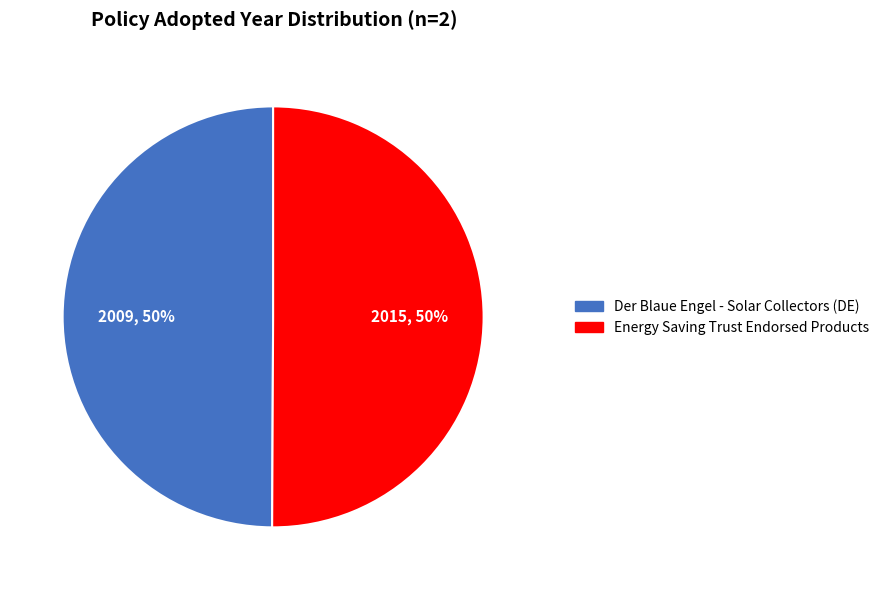

Combined, do Der Blaue Engel - Solar Collectors (DE) and Energy Saving Trust Endorsed Products account for over 50%?

Yes